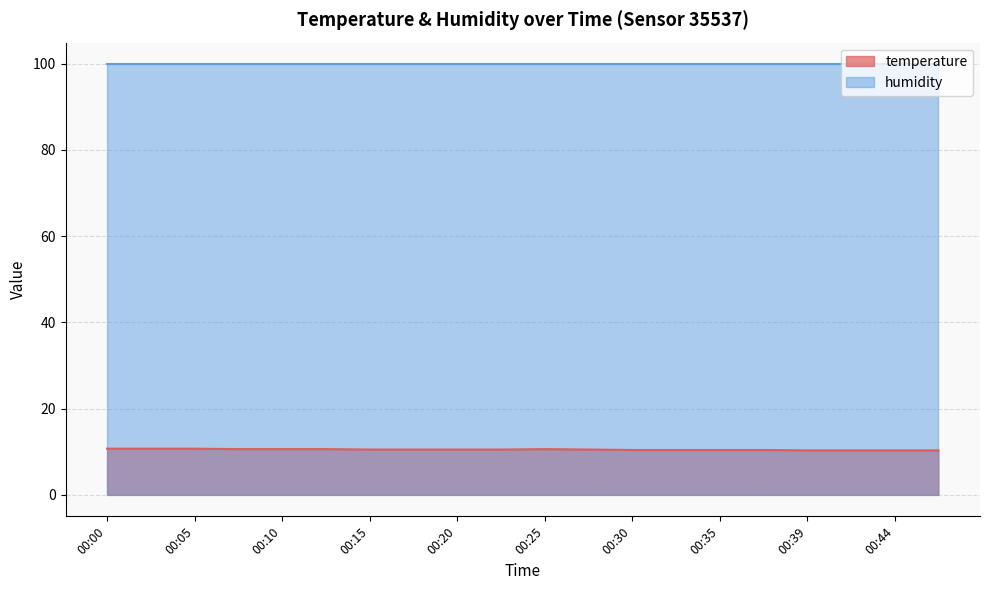

Approximately how many times larger is the value at 00:15 compared to 00:37?

1.0